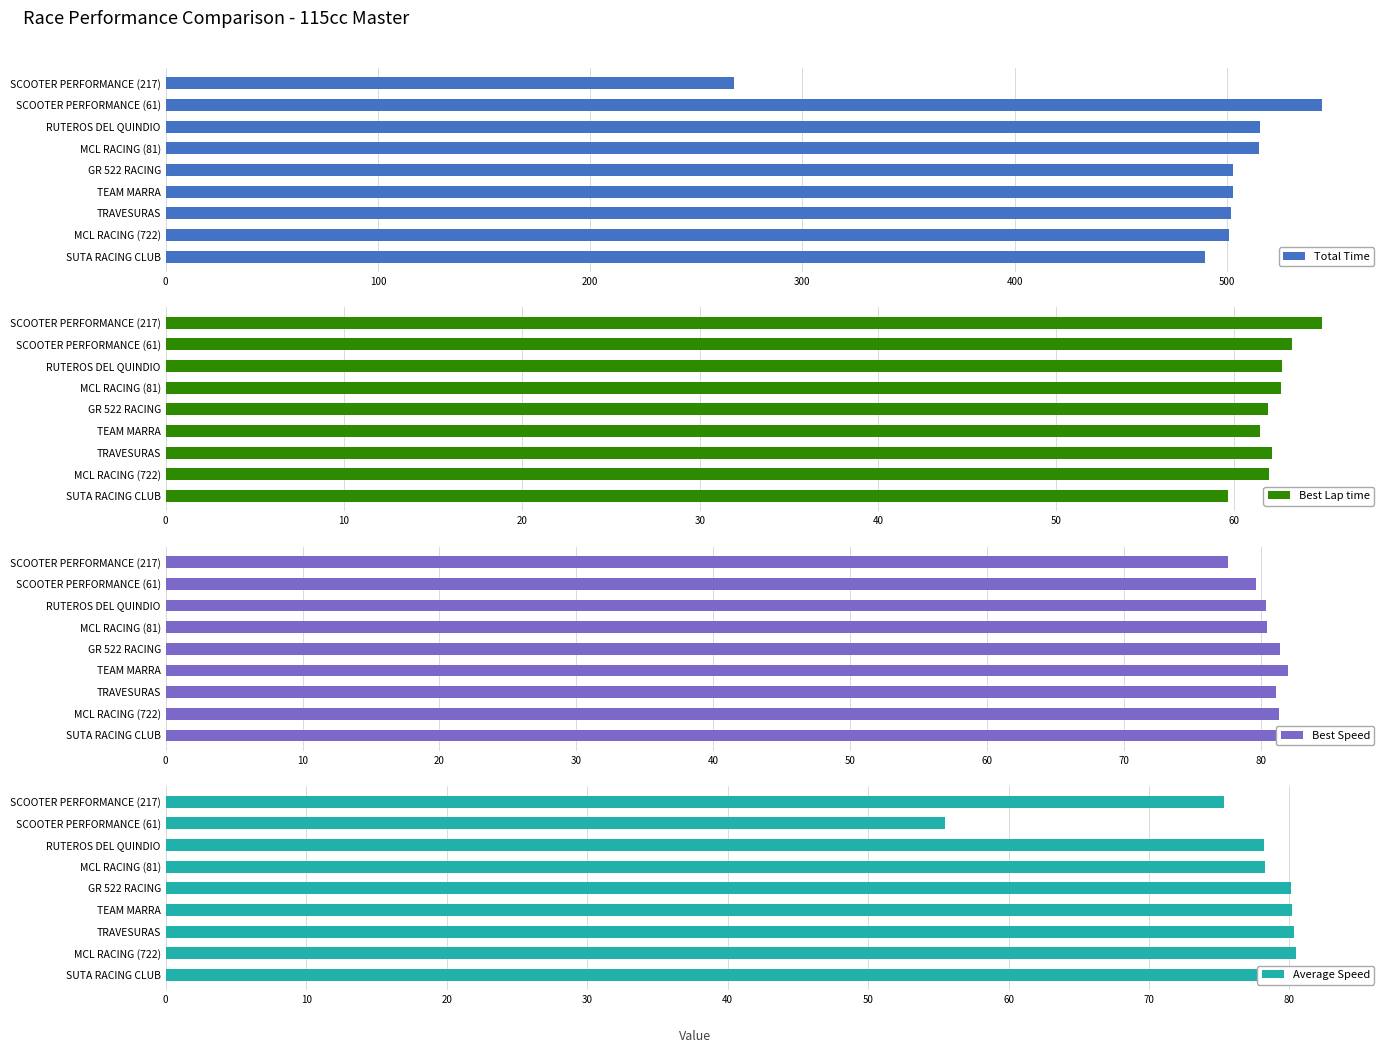

Reading right to left, extract all data points from this chart.

Total Time: 267.6	545.0	515.7	515.3	503.2	503.0	502.2	501.2	489.7
Best Lap time: 65.0	63.3	62.7	62.6	61.9	61.4	62.1	62.0	59.6
Best Speed: 77.6	79.6	80.4	80.5	81.4	82.0	81.1	81.3	84.5
Average Speed: 75.3	55.5	78.2	78.2	80.1	80.2	80.3	80.4	82.3